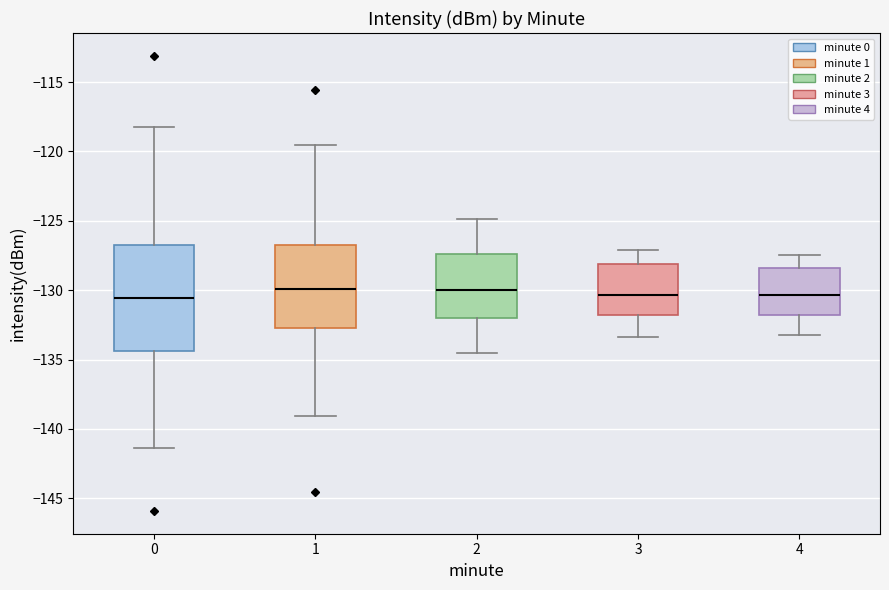

Which box is the tallest, from its lower edge to its upper edge?

0